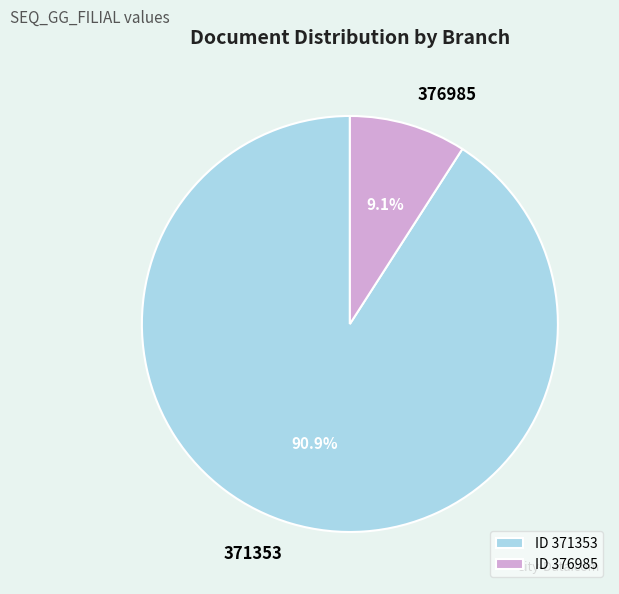

To the nearest percent, what is the combined percentage of 376985 and 371353?

100%